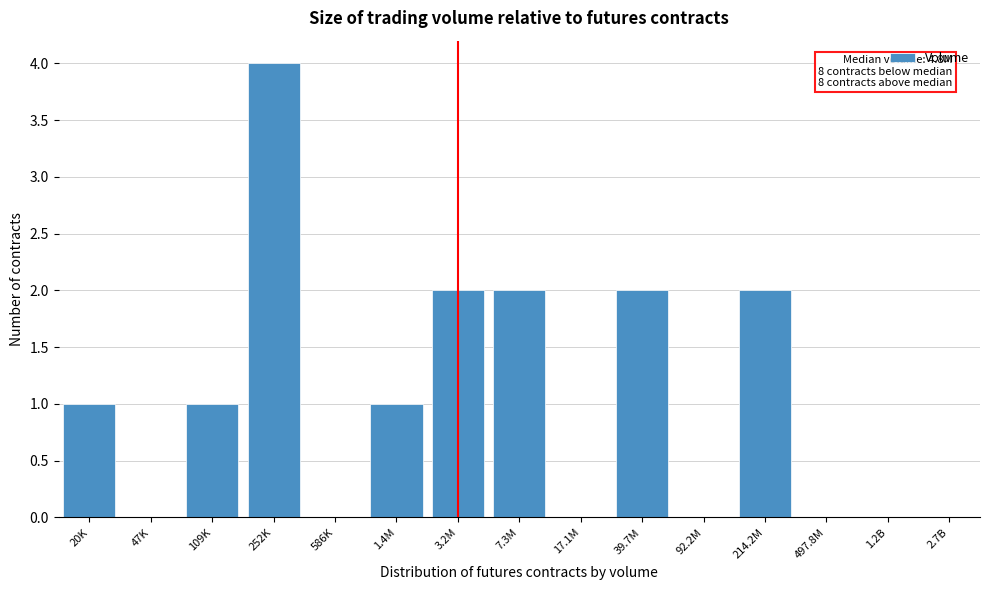

Reading left to right, extract all data points from this chart.

20K=1	47K=0	109K=1	252K=4	586K=0	1.4M=1	3.2M=2	7.3M=2	17.1M=0	39.7M=2	92.2M=0	214.2M=2	497.8M=0	1.2B=0	2.7B=0